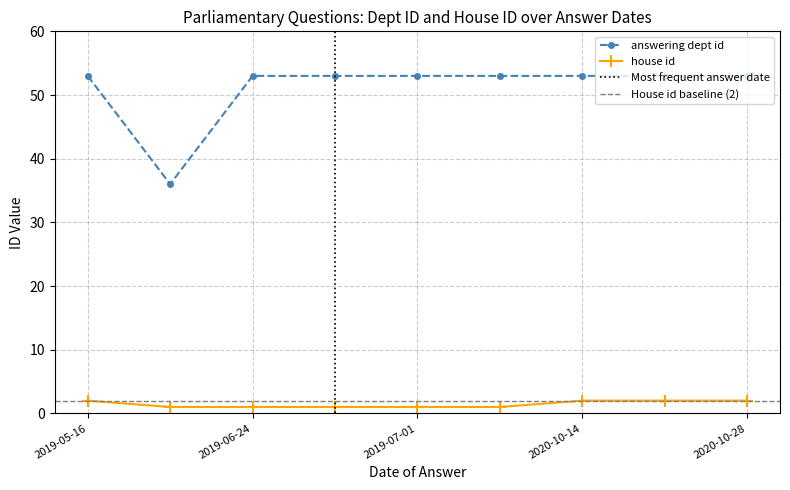

Reading left to right, list all the values displayed in this chart.

answering dept id: 53	36	53	53	53	53	53	53	53
house id: 2	1	1	1	1	1	2	2	2